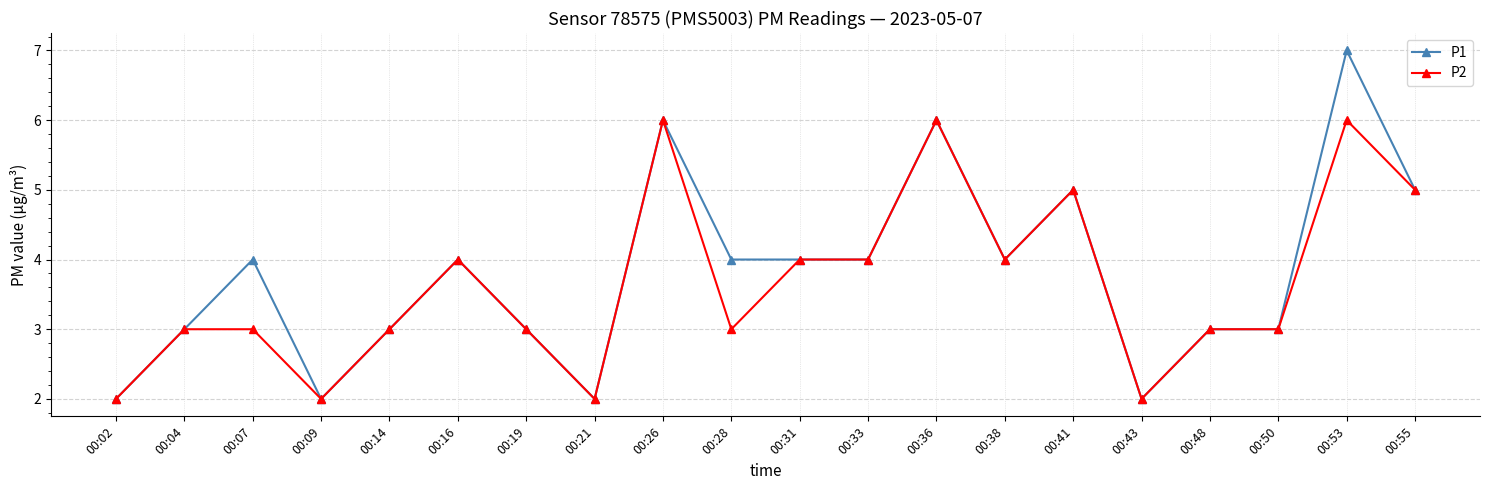

Which series has the largest total across all categories?

P1